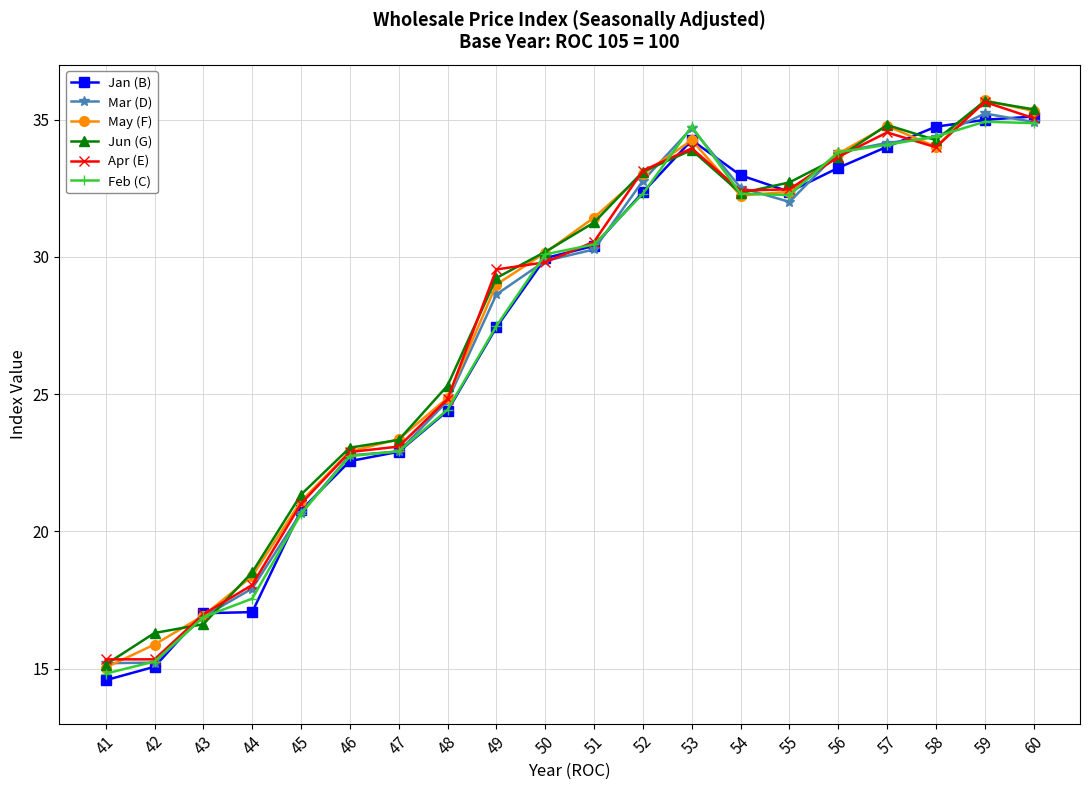

What is the difference between the Apr (E) values at 56 and 49?

4.1